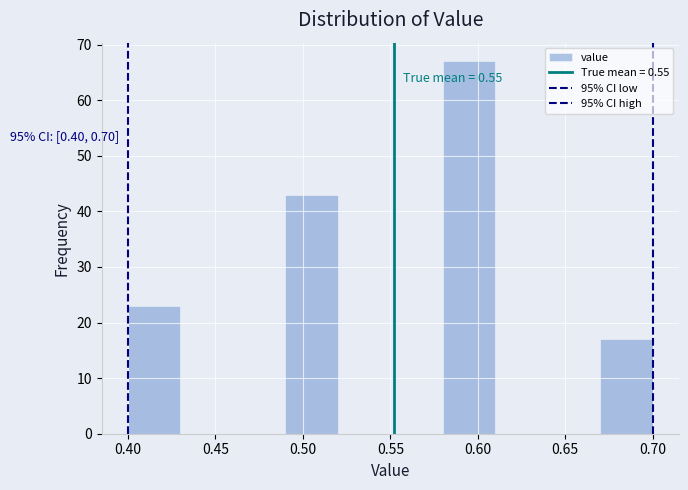

Over which range of the x-axis is the bar tallest?

0.58 to 0.61